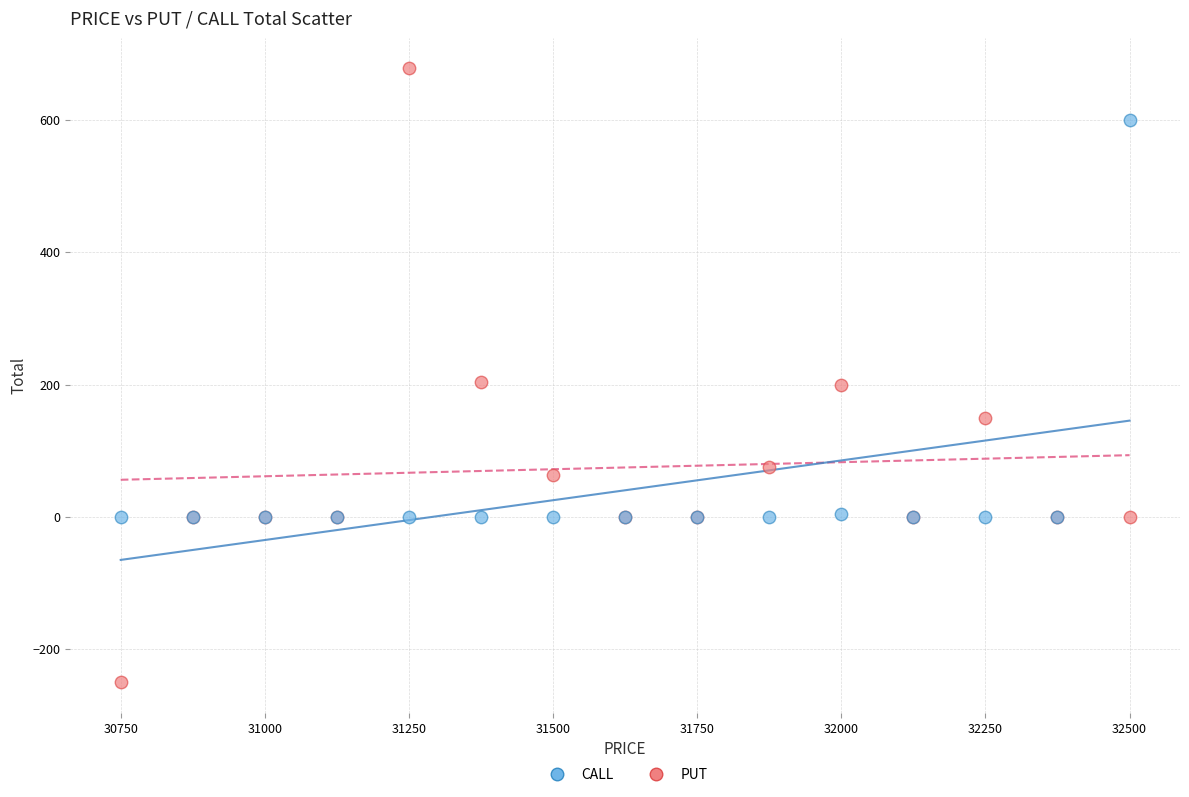

Which series reaches the maximum Y coordinate?

PUT